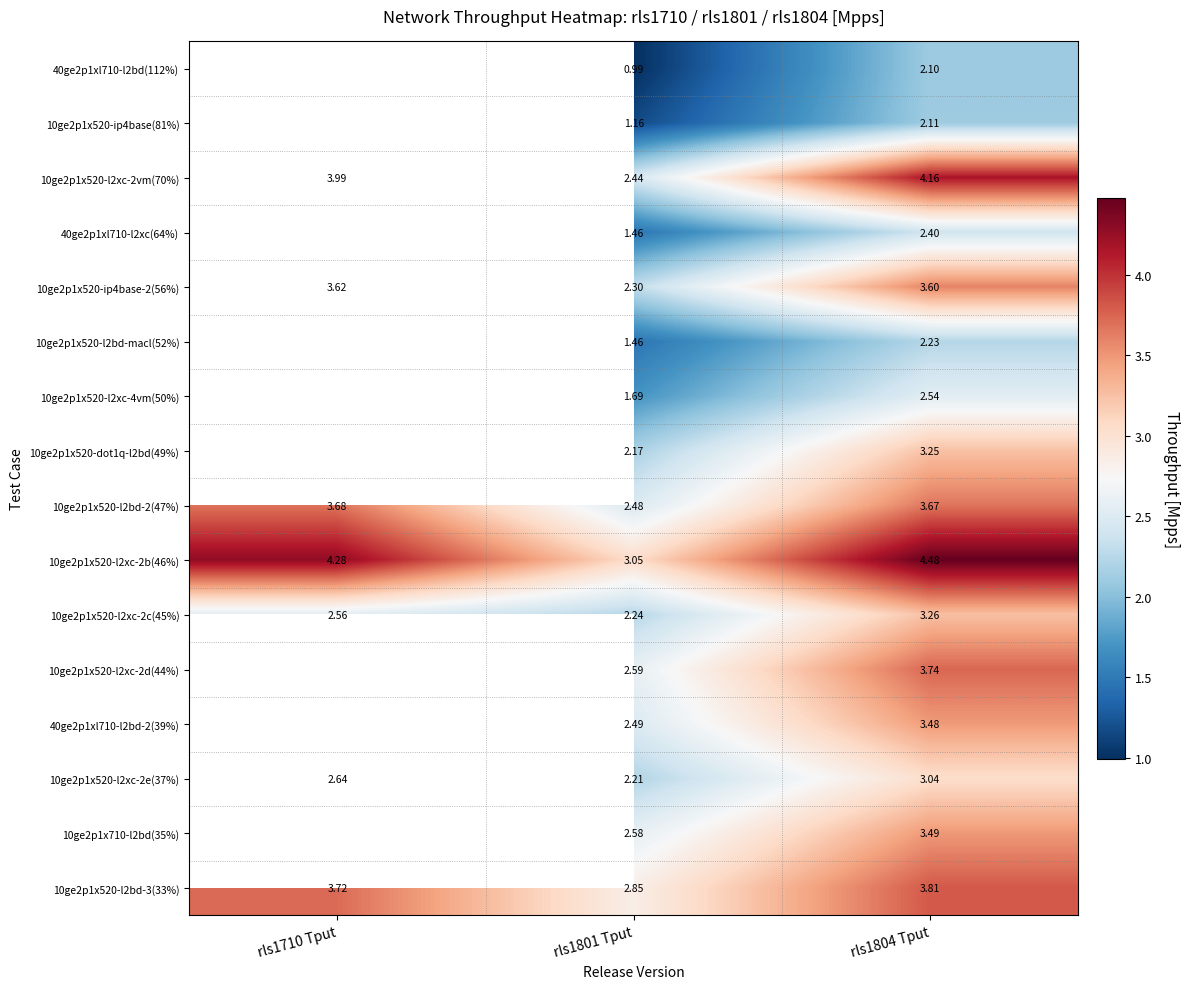

How many 10ge2p1x520-l2bd-3(33%) values are between 2 and 3?

1